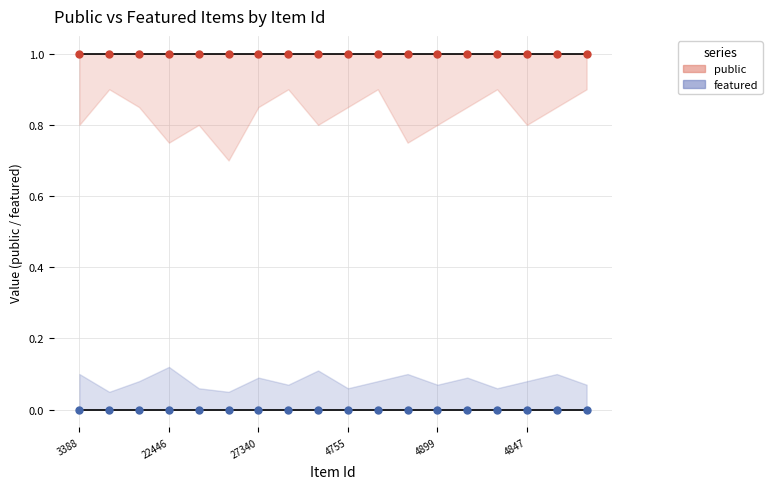

What is the value of the public point at the 6th from the left?

1